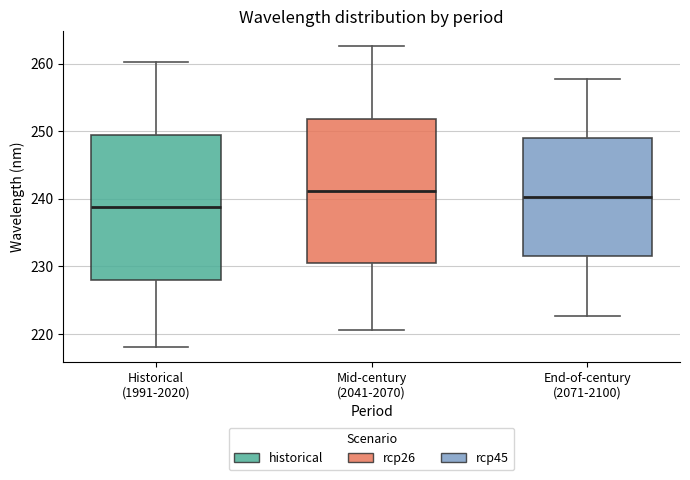

Reading left to right, transcribe this box plot: for each box, give where its median line is, the range the box spans, and where its two whiskers end, as read against the y-axis. The values are not printed on the chart, so give them approximately, as read against the axis.

Historical (1991-2020): median 239, box 228 to 249, whiskers 218 to 260
Mid-century (2041-2070): median 241, box 230 to 252, whiskers 221 to 263
End-of-century (2071-2100): median 240, box 231 to 249, whiskers 223 to 258